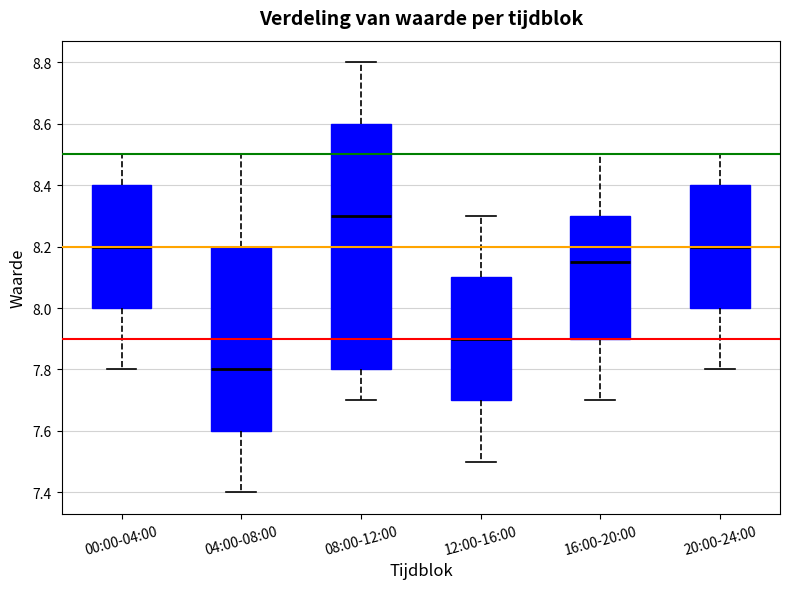

Which box has the highest median line?

08:00-12:00